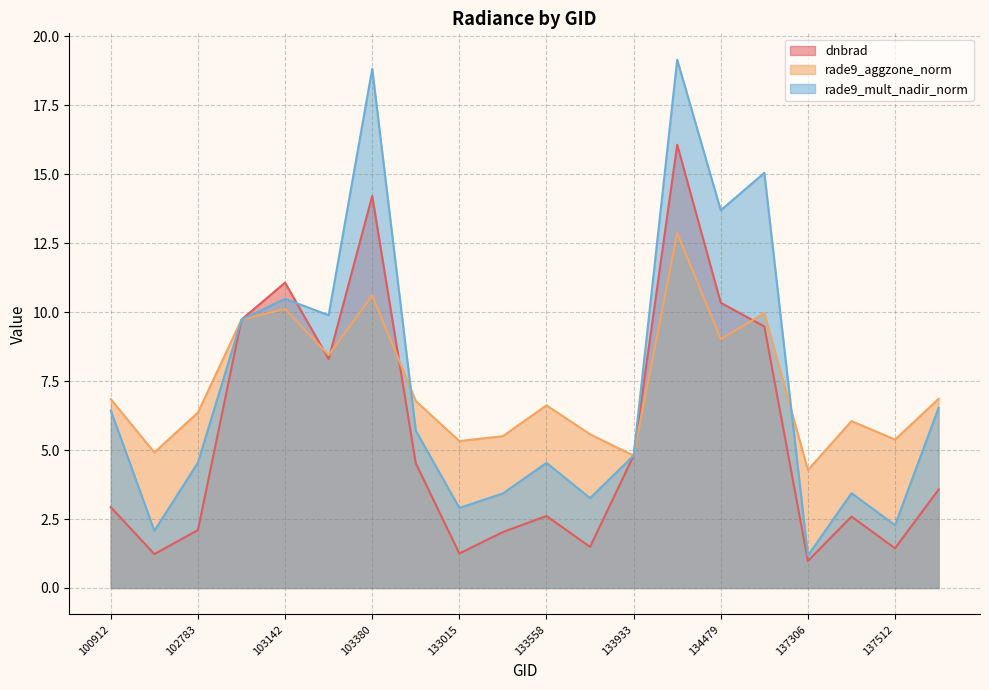

The rade9_mult_nadir_norm series shows 6.1 at 133195. True or false?

False